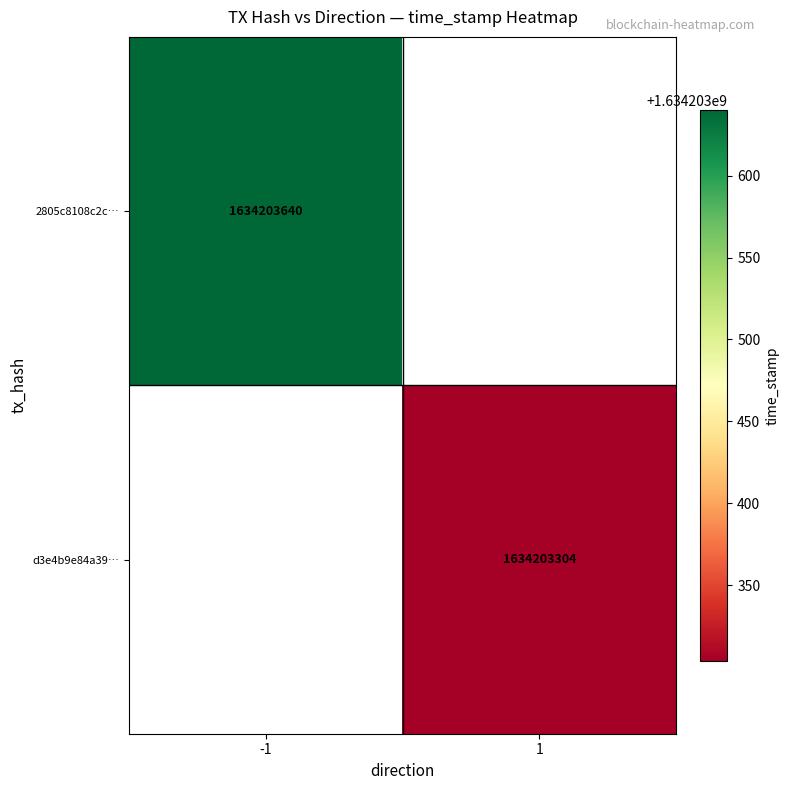

Reading left to right, what are all the values shown in this chart?

2805c8108c2cebae452a503cbed4cbf8fcab605: -1	1634203640
d3e4b9e84a3980c5cf6fdbcecd83d37178ed26d: 1	1634203304